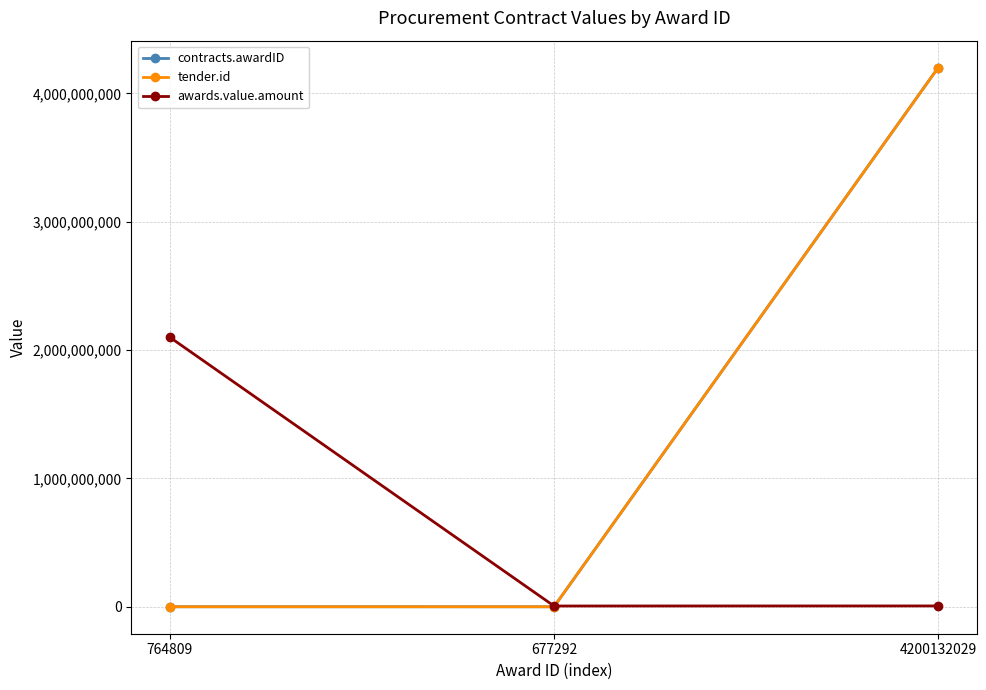

The contracts.awardID series shows 1160126844.3 at 4200132029. True or false?

False